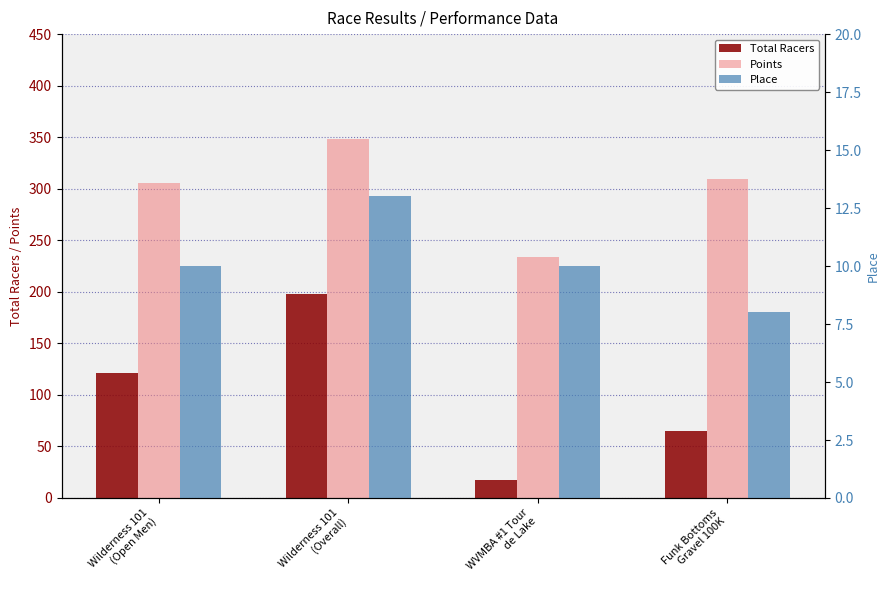

Which series has the largest total across all categories?

Points